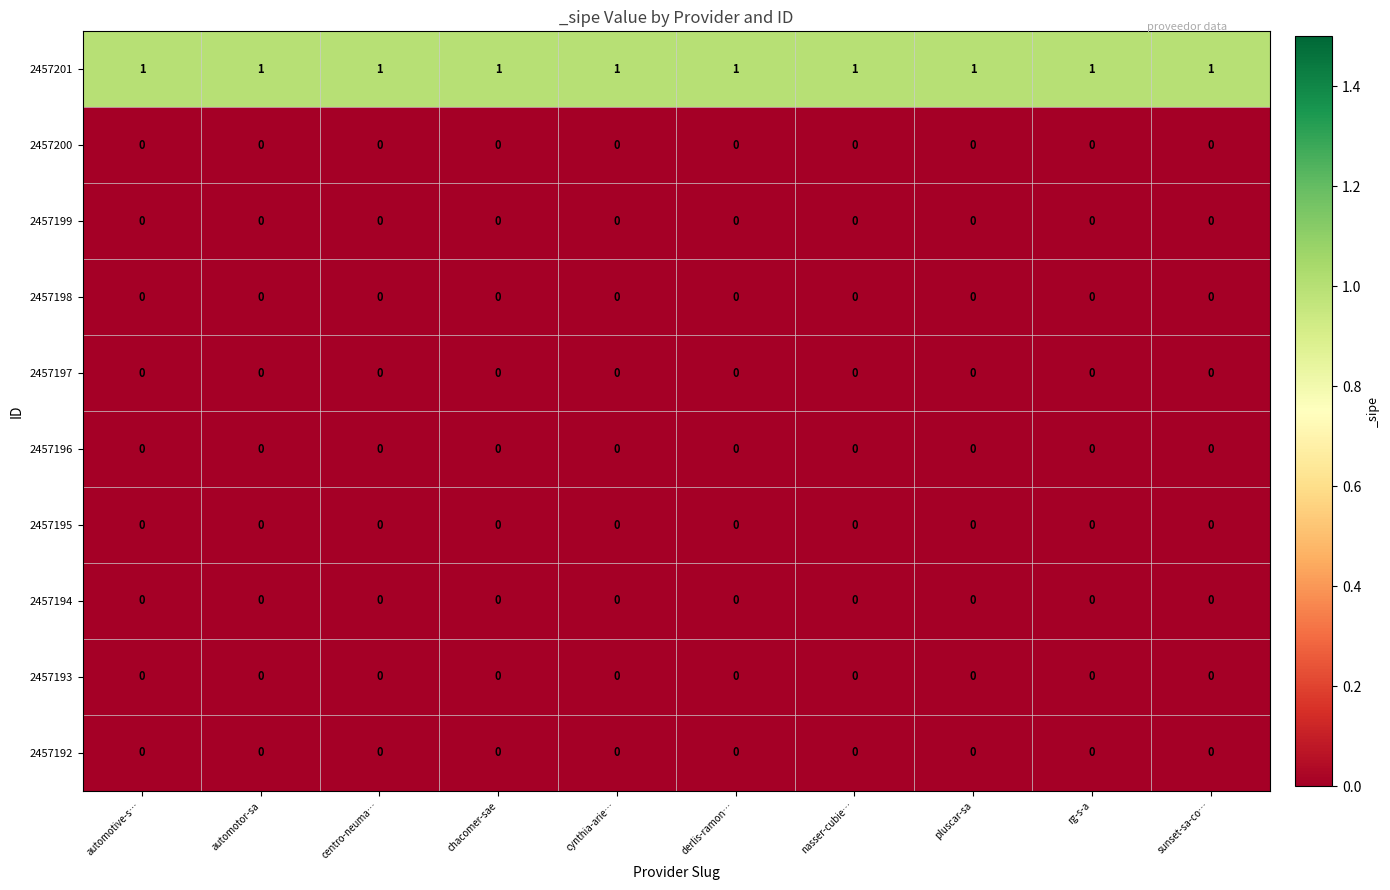

At how many categories does at least one series exceed 0?

10